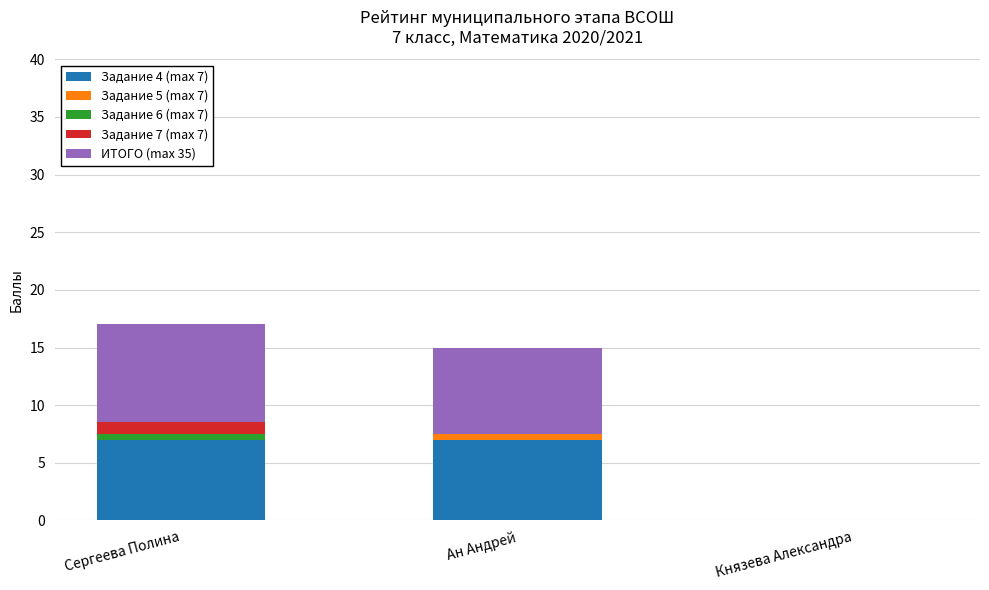

Reading left to right, list the values for the Задание 4 (max 7) series.

Сергеева Полина=7.0	Ан Андрей=7.0	Князева Александра=0.0